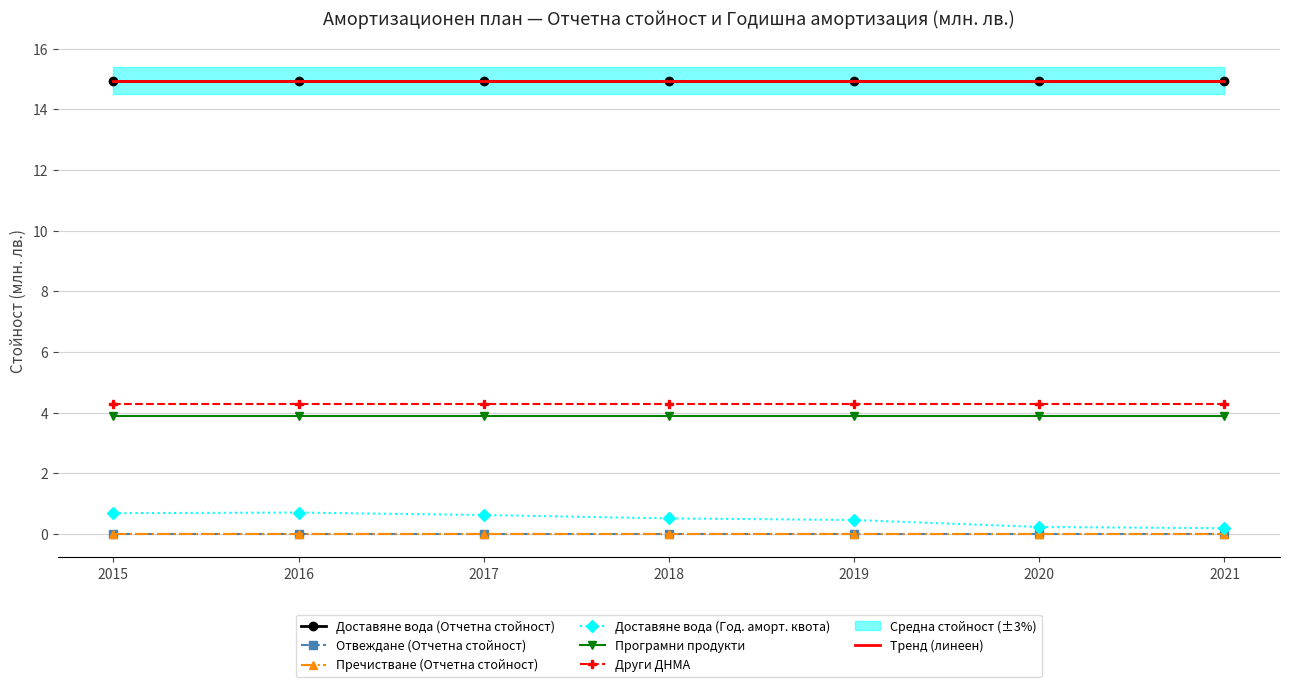

Which series has the largest range (max minus min)?

Доставяне вода (Год. аморт. квота)